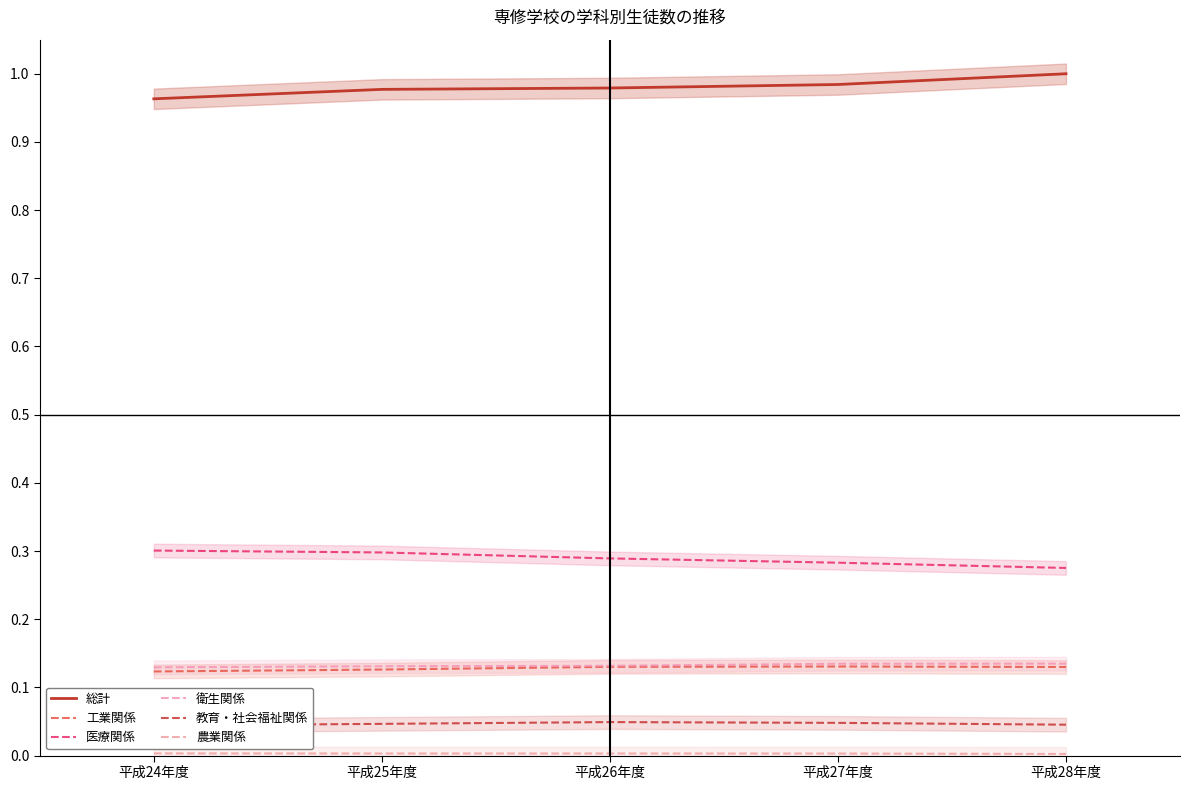

Count the number of data series in this chart.

6